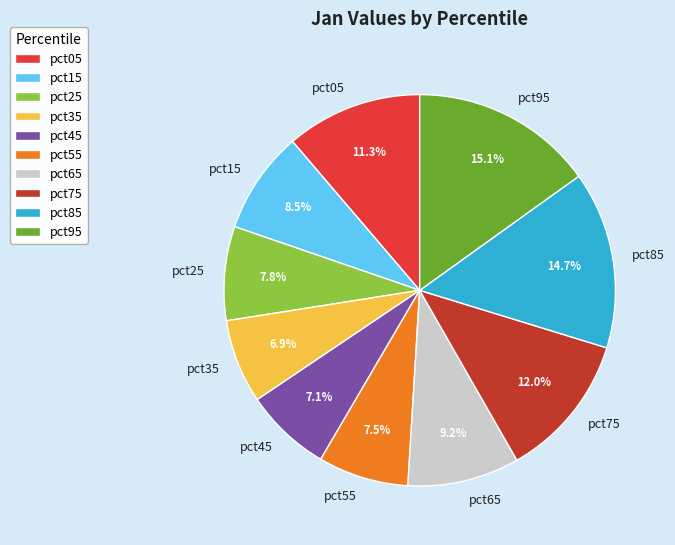

What percentage is the pct35 slice, to the nearest percent?

7%